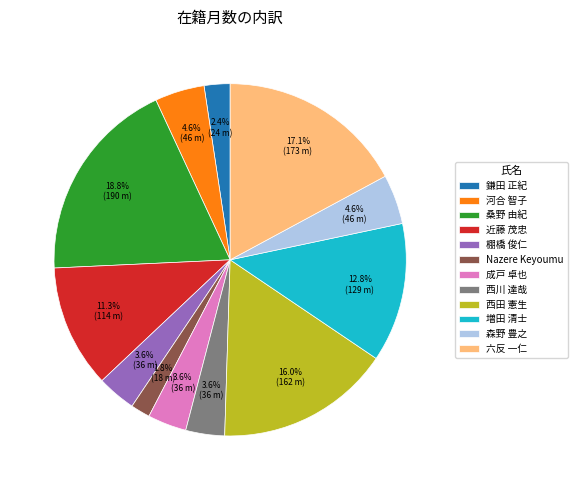

Which has a higher value, 河合 智子 or 西田 憲生?

西田 憲生